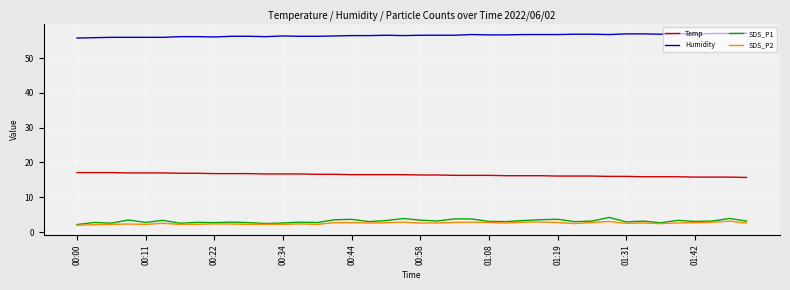

What is the greatest value displayed?

57.2